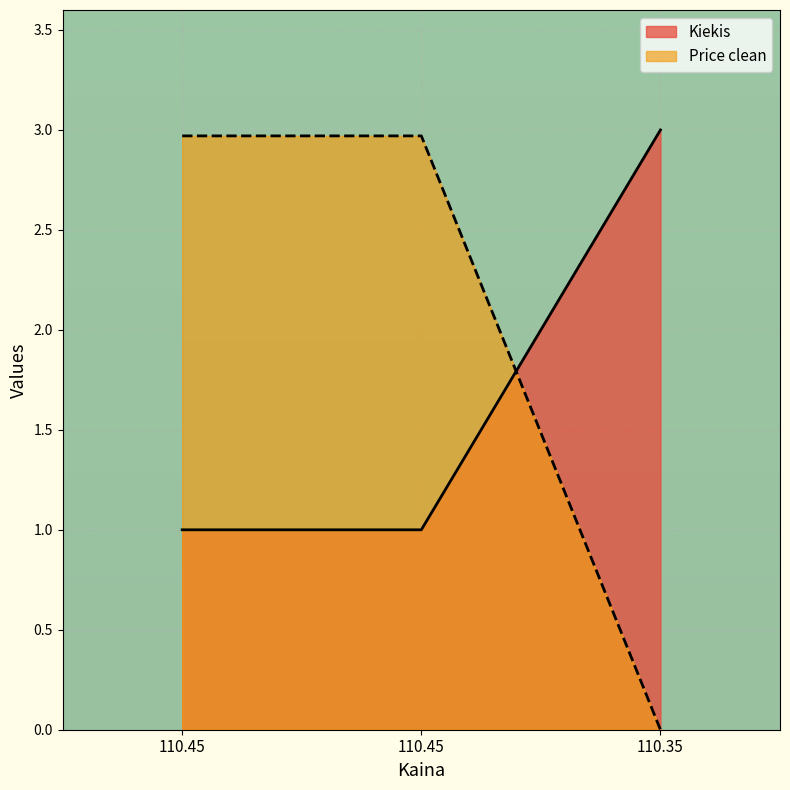

Reading right to left, transcribe all the data shown in this chart.

Kiekis: 3.0	1.0	1.0
Price clean: 0.0	3.0	3.0